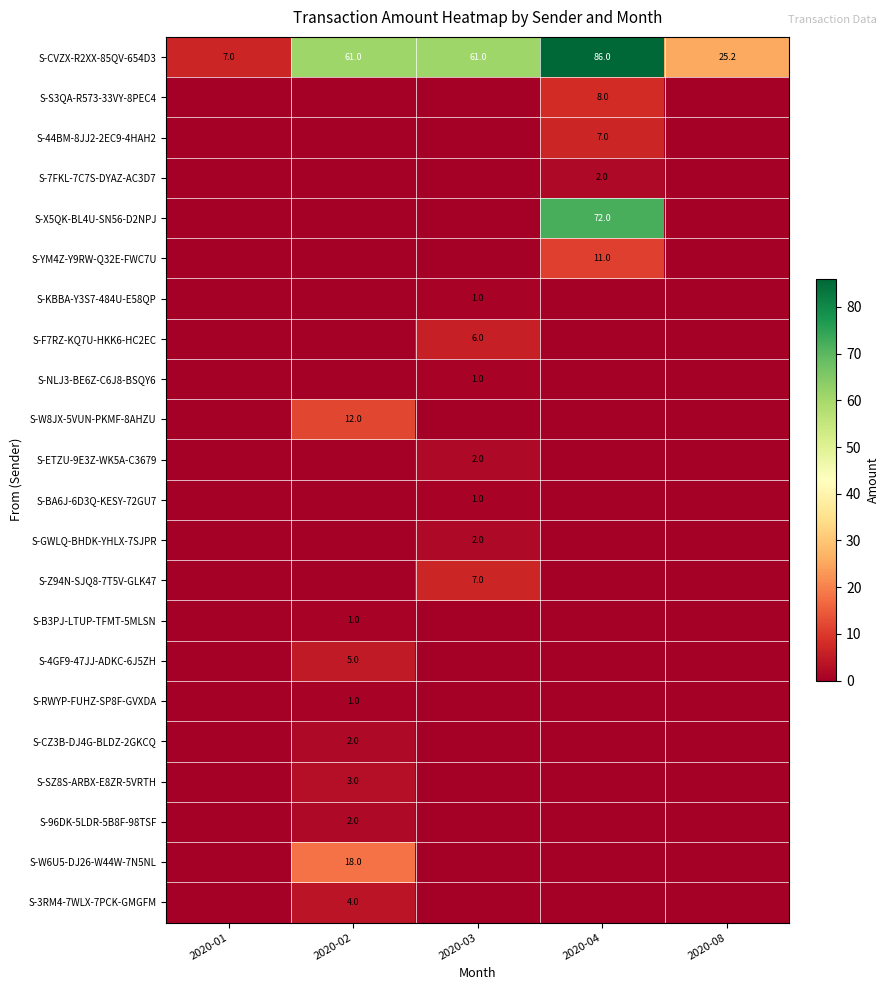

The value of S-W6U5-DJ26-W44W-7N5NL at 2020-02 is 6.9. True or false?

False